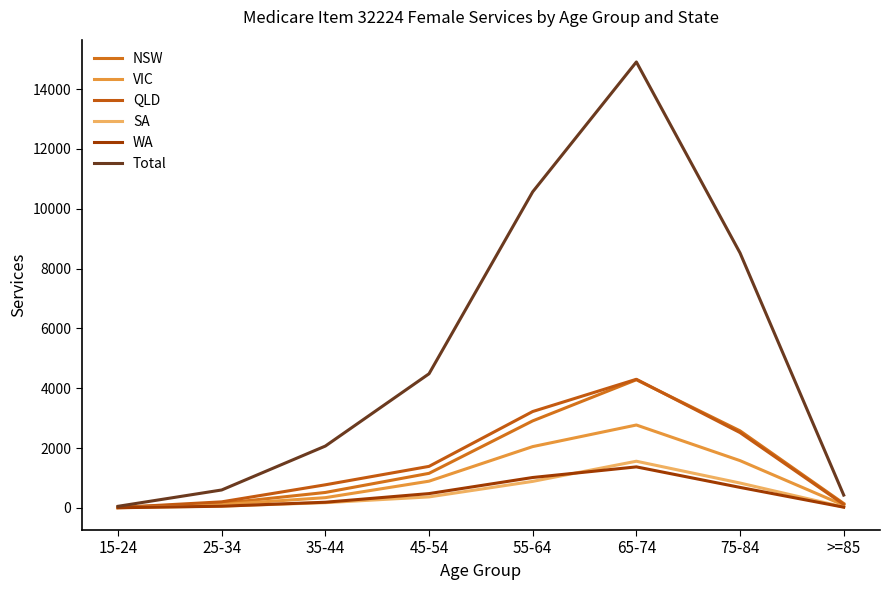

Where is the first local maximum for Total?

65-74